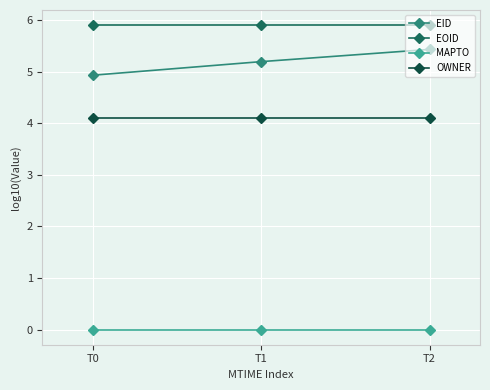

Rank the series at T2 from highest to lowest value.

EOID, EID, OWNER, MAPTO